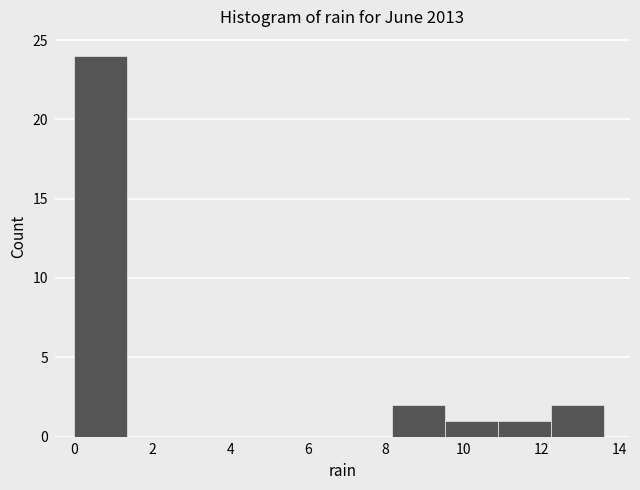

Reading left to right, list every bar in this chart as the range it spans on the x-axis followed by its height. Neither the bar edges nor the heights are printed on the chart, so give them approximately, as read against the axes.

0.00 to 1.36: 24
1.36 to 2.72: 0
2.72 to 4.08: 0
4.08 to 5.44: 0
5.44 to 6.80: 0
6.80 to 8.16: 0
8.16 to 9.52: 2
9.52 to 10.88: 1
10.88 to 12.24: 1
12.24 to 13.60: 2